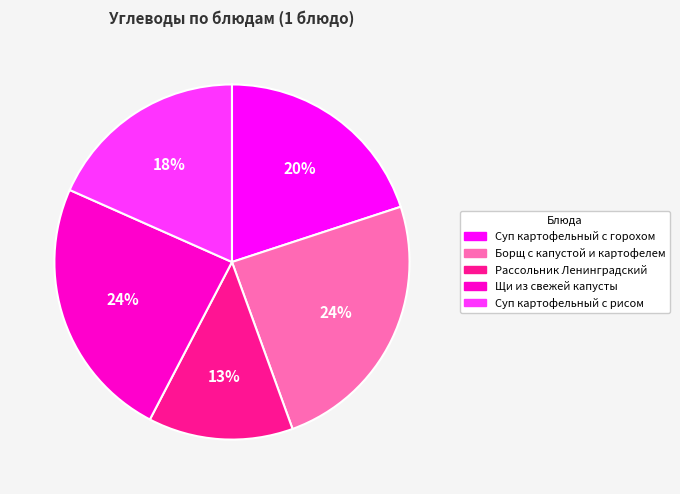

Which slice is the smallest?

Рассольник Ленинградский